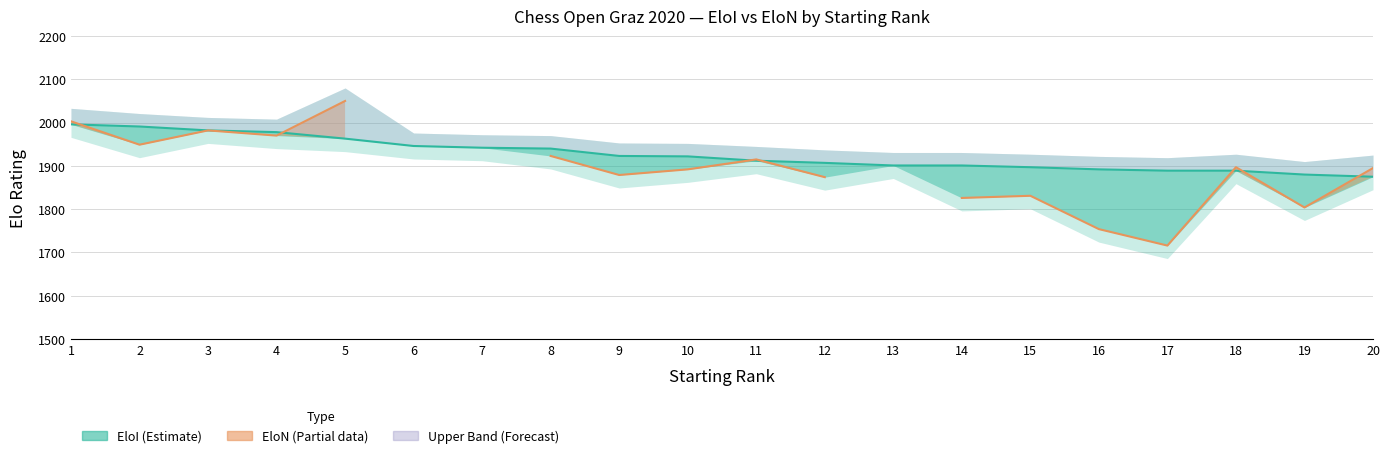

Reading left to right, what are all the values shown in this chart?

1996	1991	1982	1978	1963	1946	1942	1940	1923	1922	1912	1907	1901	1901	1897	1892	1889	1889	1880	1875